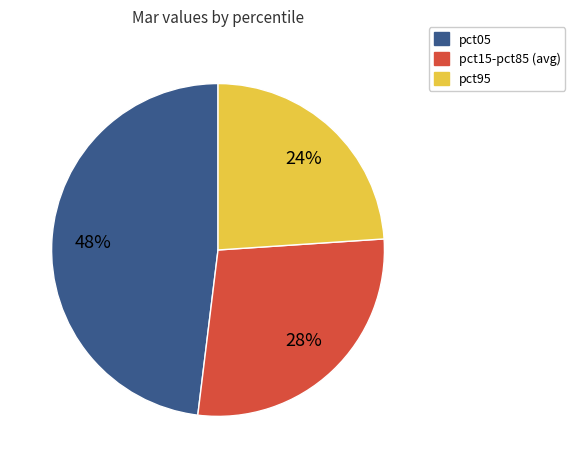

How many slices are in this pie chart?

3